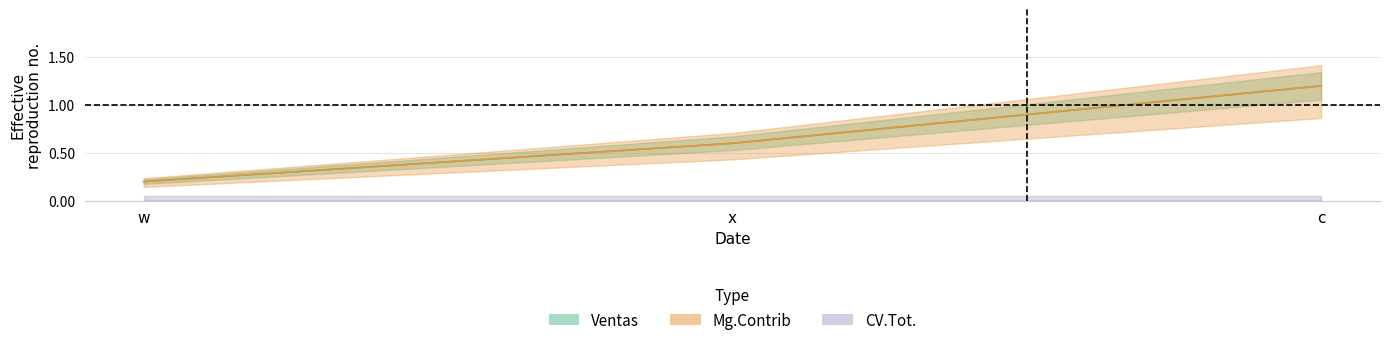

Which has a higher value, w or c?

c